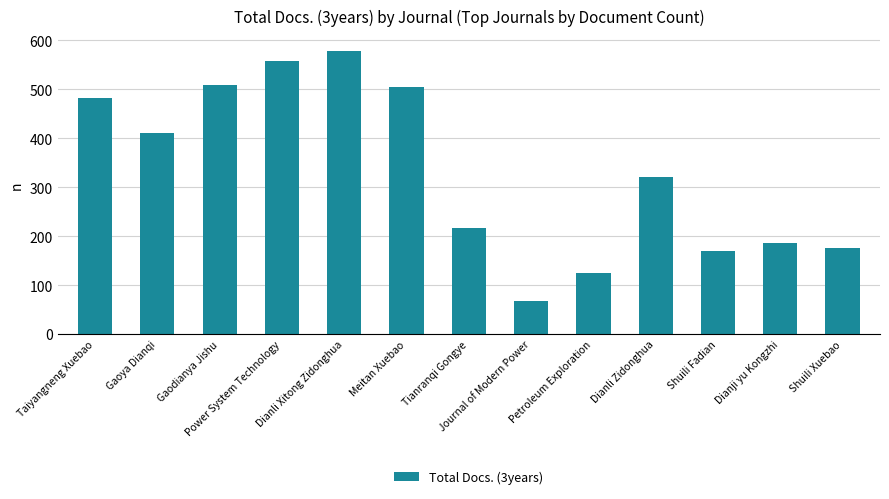

What is the average value?

331